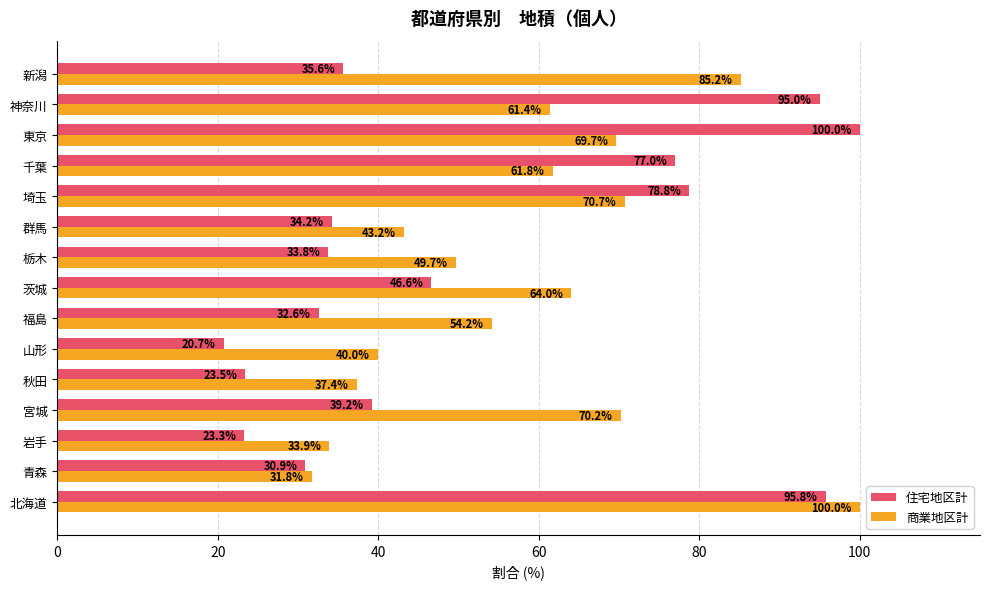

Where is 商業地区計 nearest to the value 65?

茨城